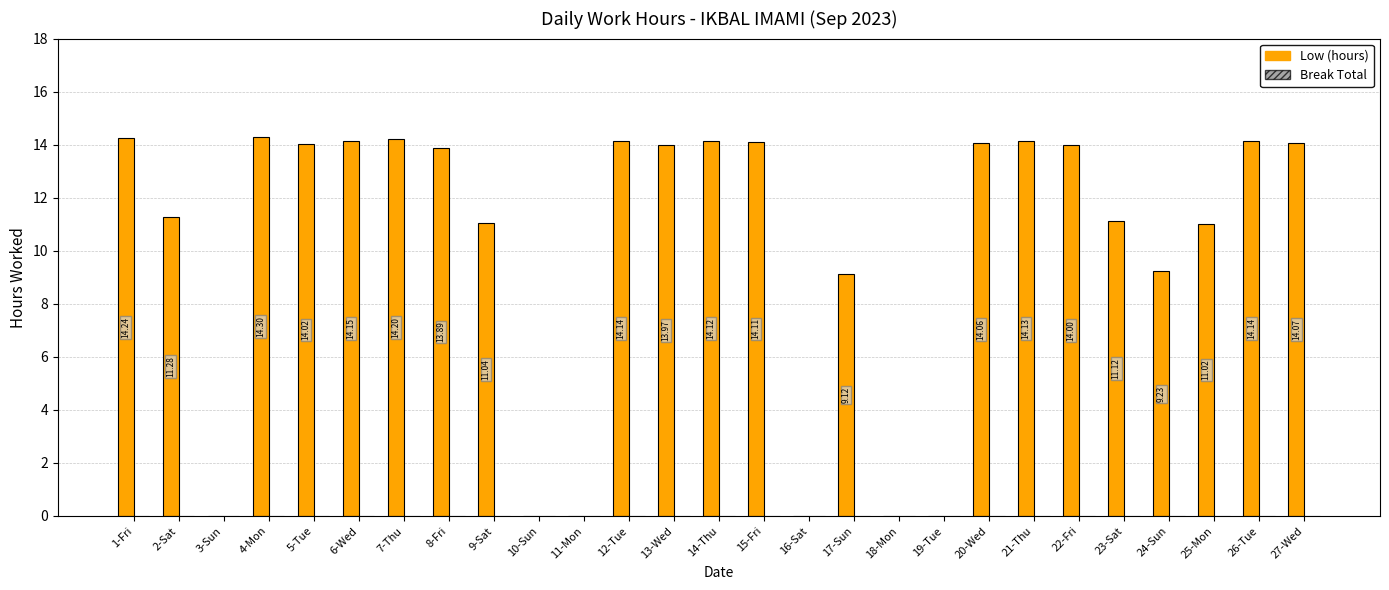

What is the sum of the values at 23-Sat and 13-Wed?

25.1